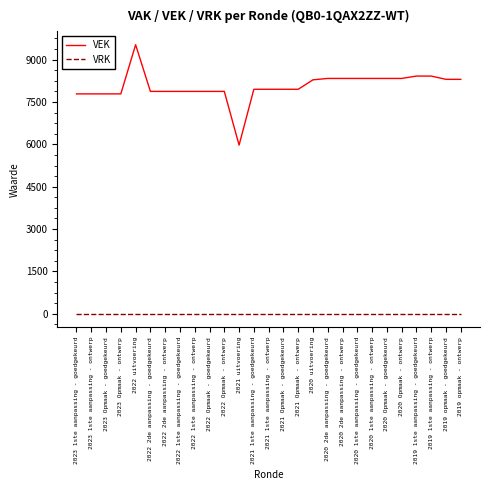

List the series in order of their peak value, lowest first.

VRK, VEK